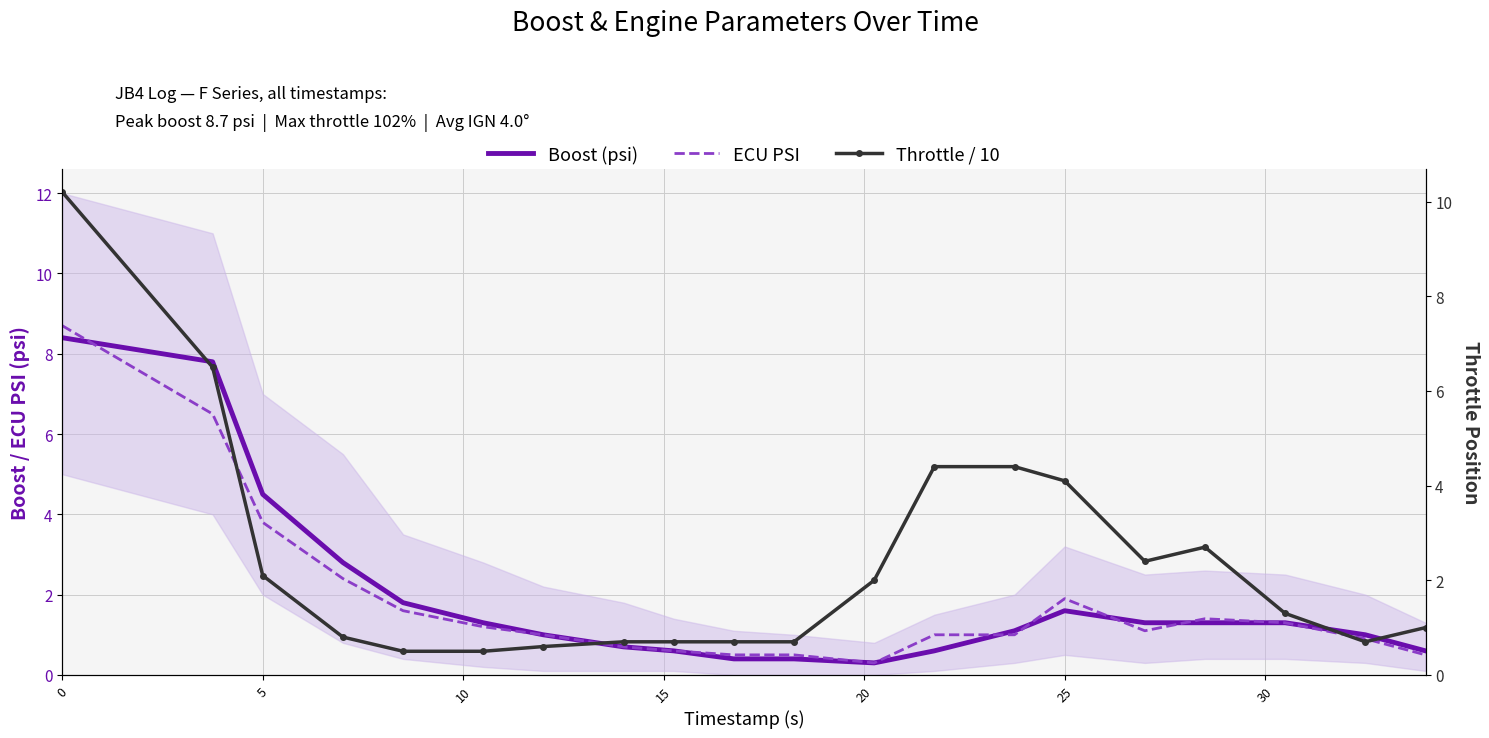

How many lines are shown in the chart?

3